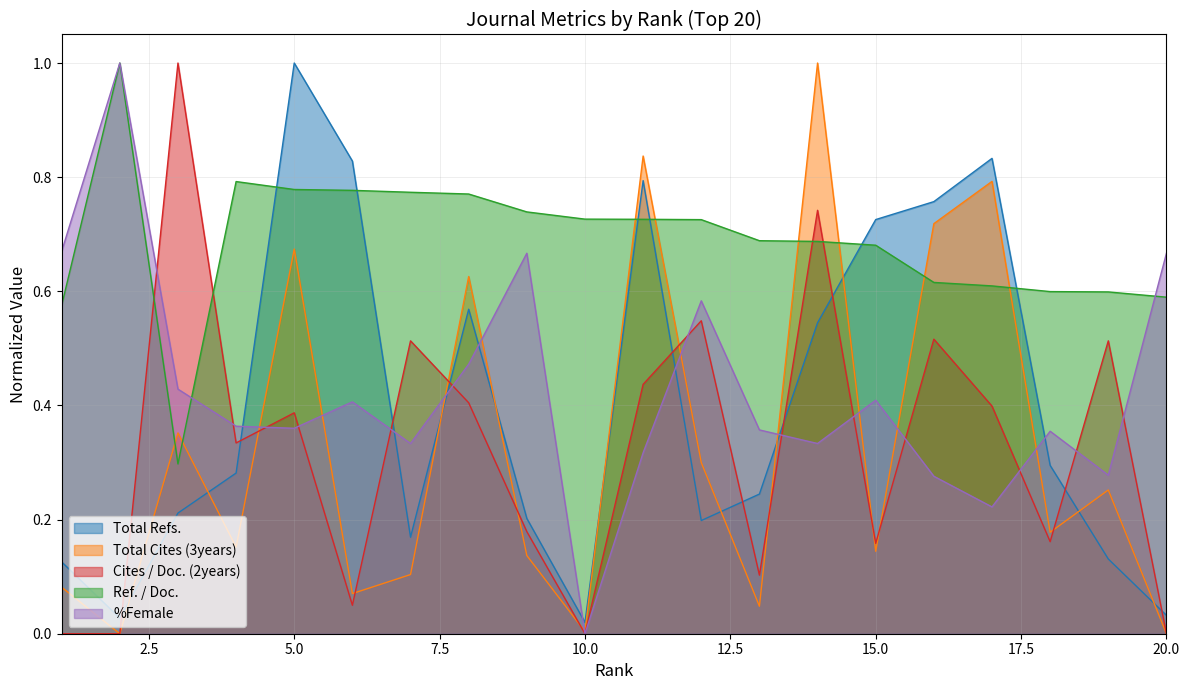

What is the value of the Cites / Doc. (2years) point at the 13th from the left?

0.1